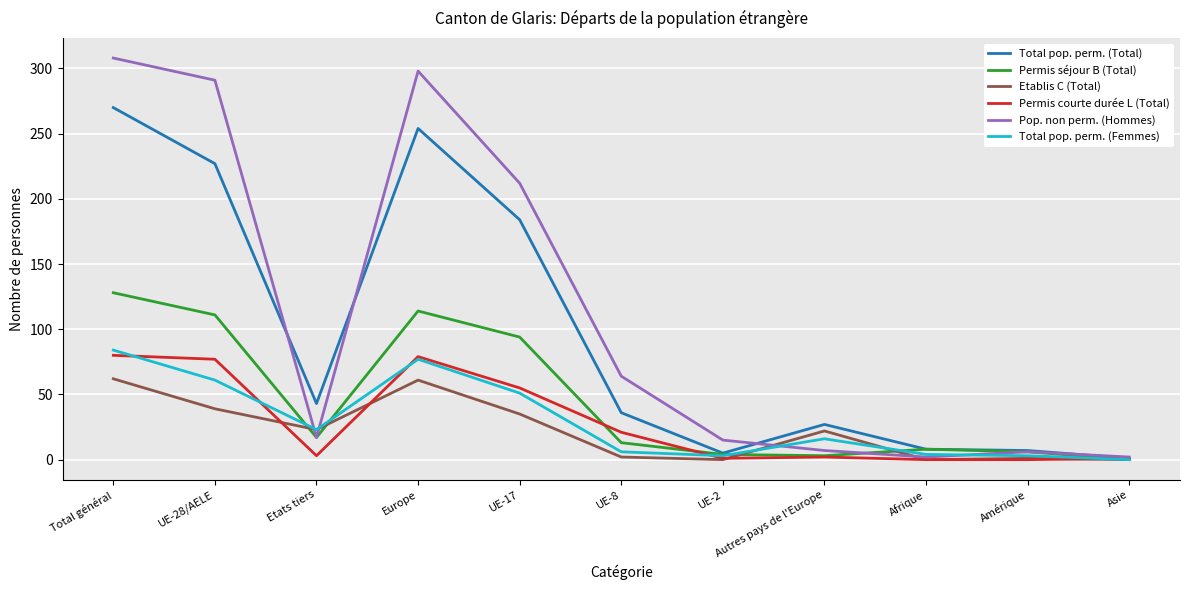

Which category has the highest value in the Pop. non perm. (Hommes) series?

Total général